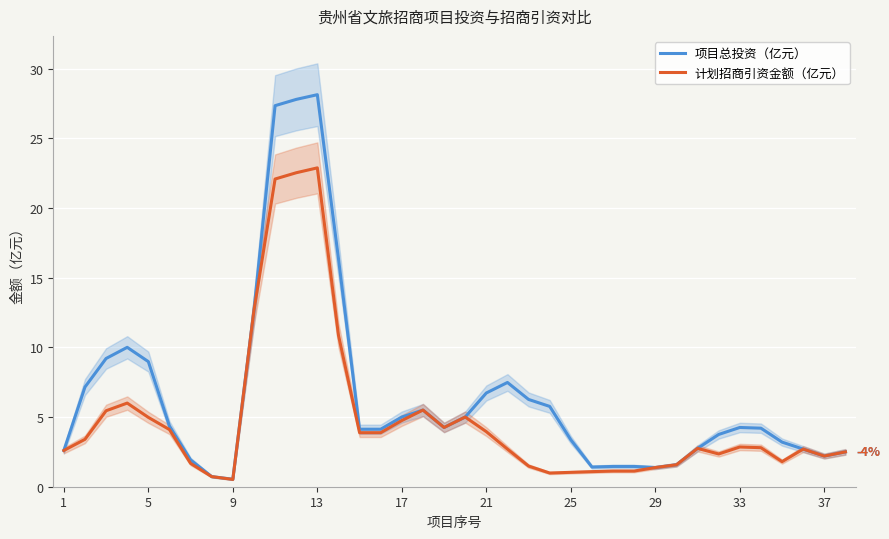

What is the difference between the 计划招商引资金额（亿元） values at 19 and 37?

2.5